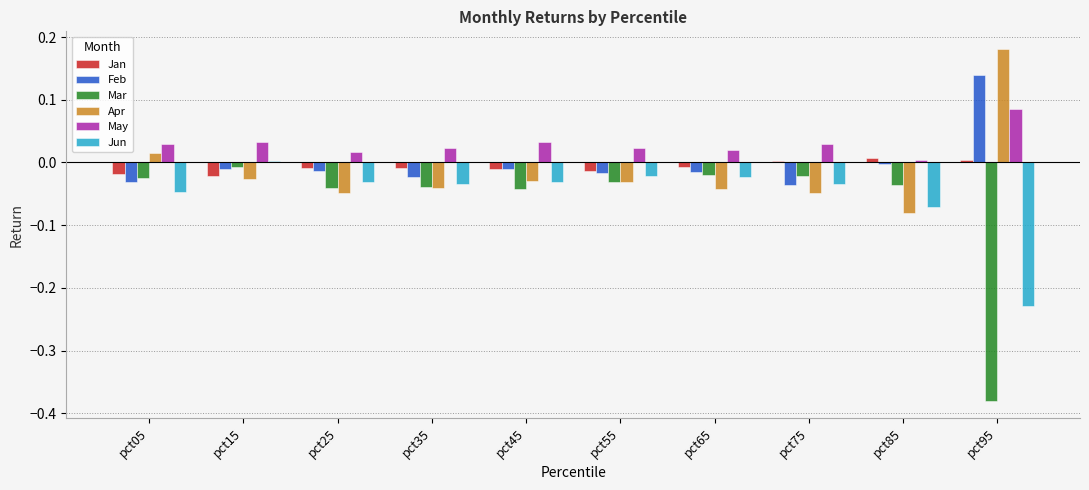

How many distinct data groups are displayed?

6